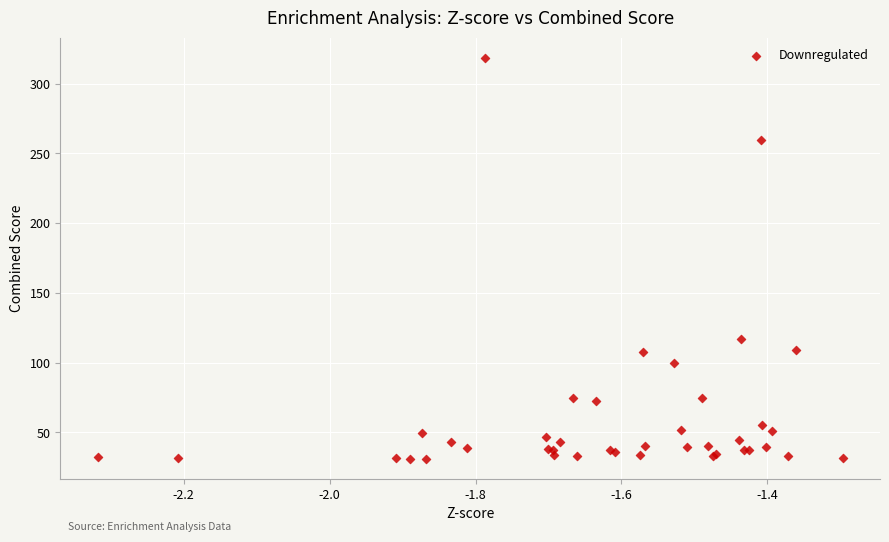

What Y value in the scatter plot is closest to 174?

117.1